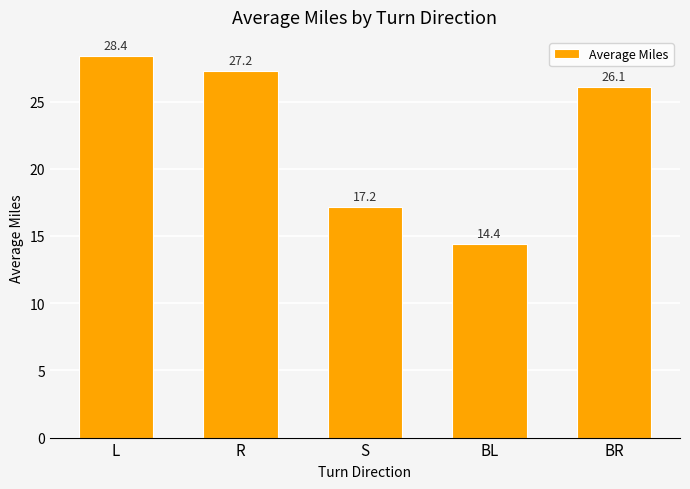

List the labels in order of value, smallest first.

BL, S, BR, R, L